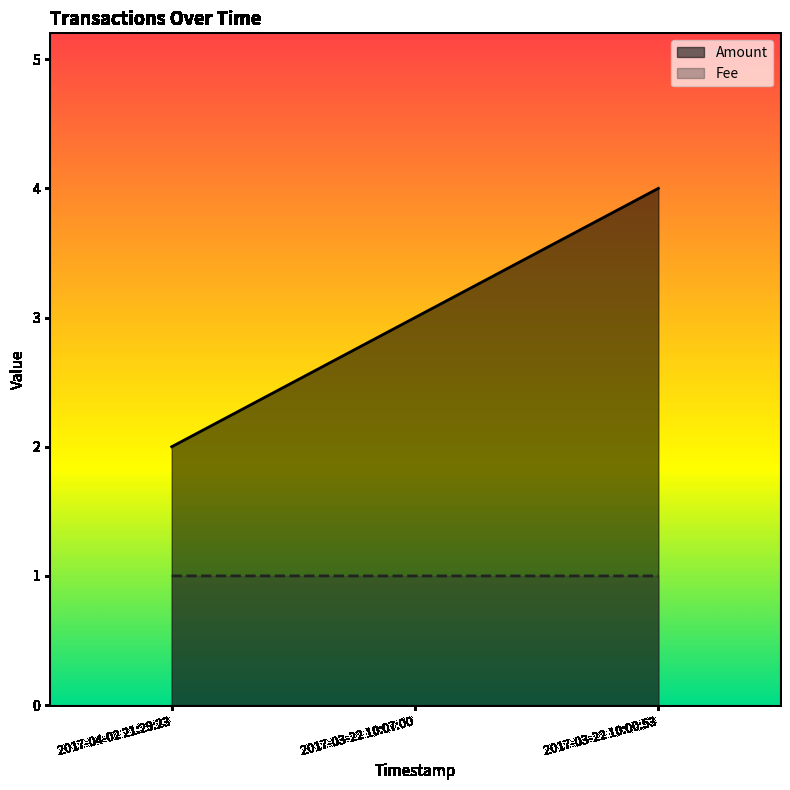

What is the difference between the second highest and minimum values in the Amount series?

1.0